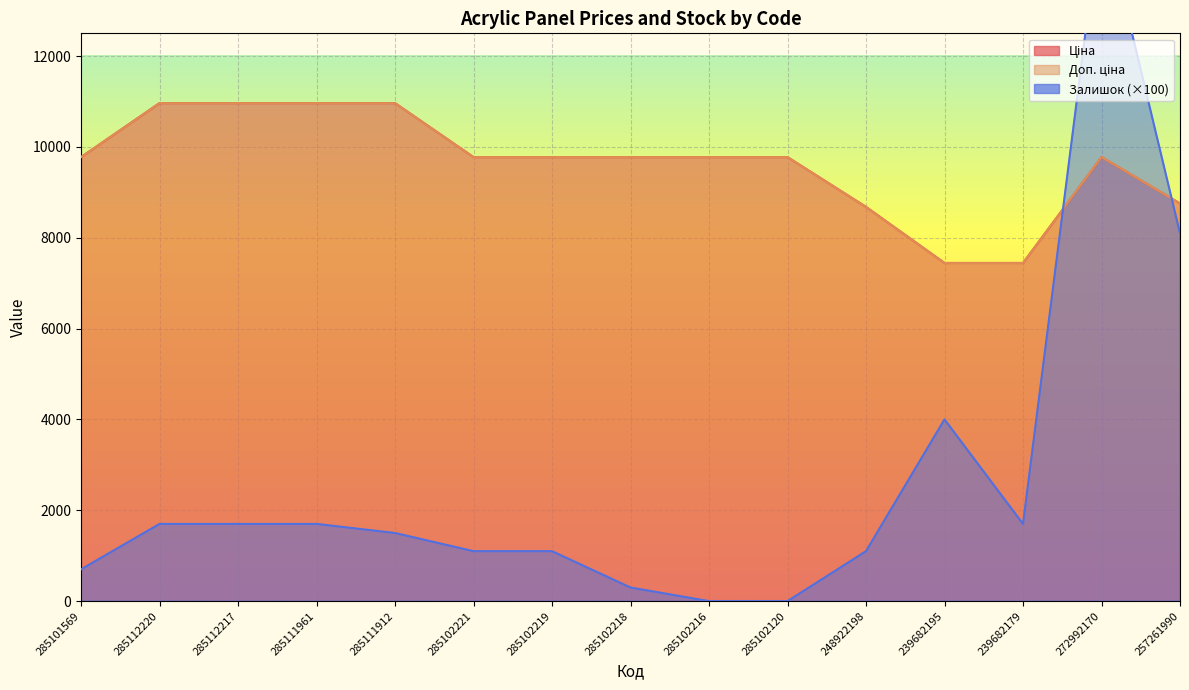

Between 239682179 and 285112220, which is larger?

285112220